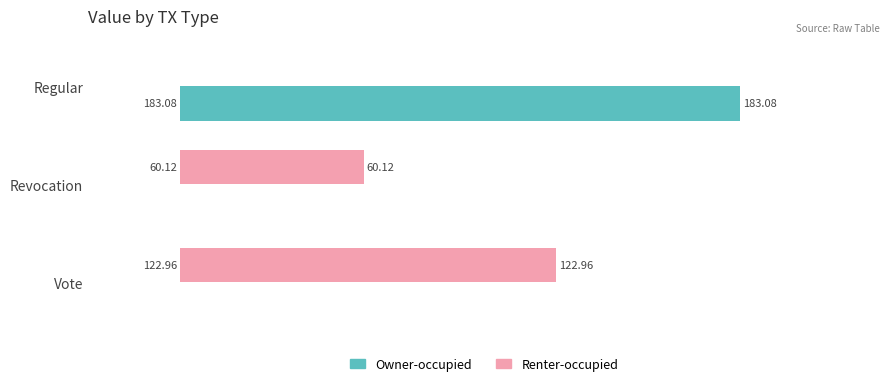

How many categories are shown in the chart?

3